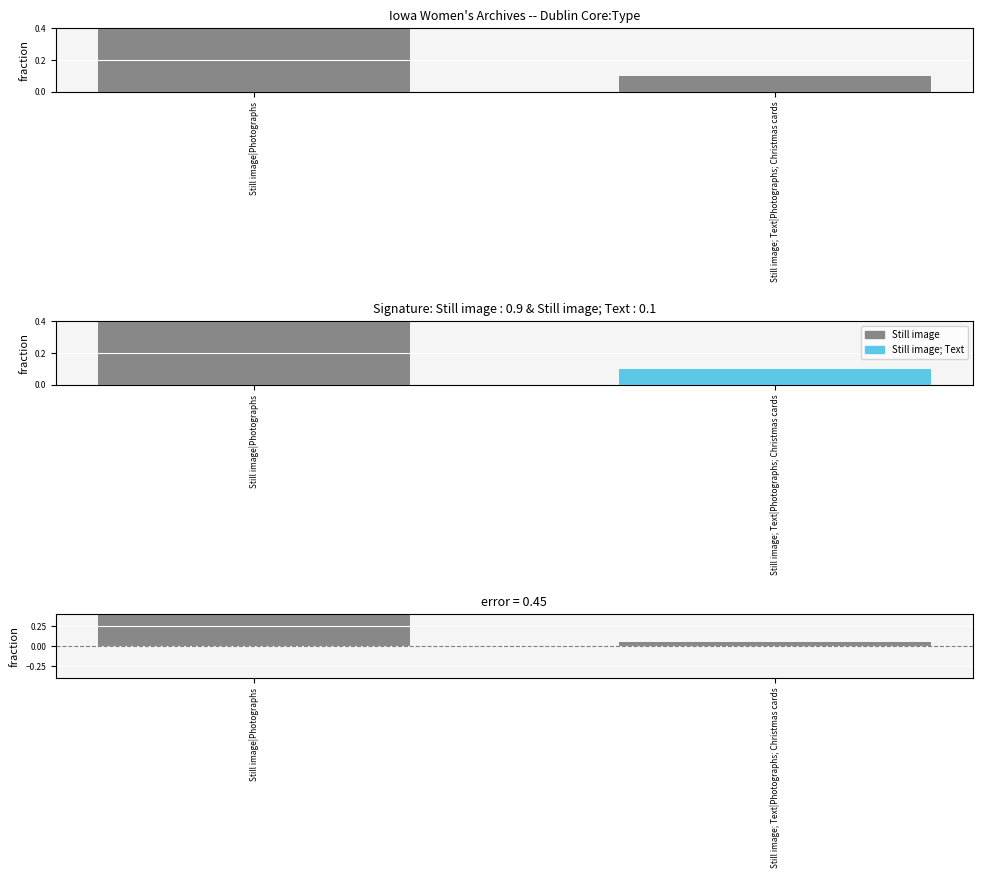

Reading left to right, what are all the values shown in this chart?

Still image|Photographs=0.9	Still image; Text|Photographs; Christmas cards=0.1